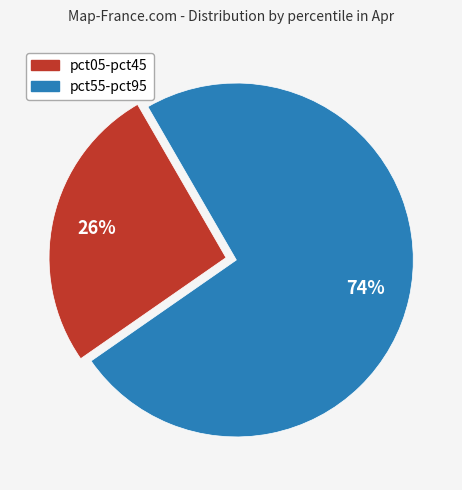

Is there a majority slice in this chart?

Yes